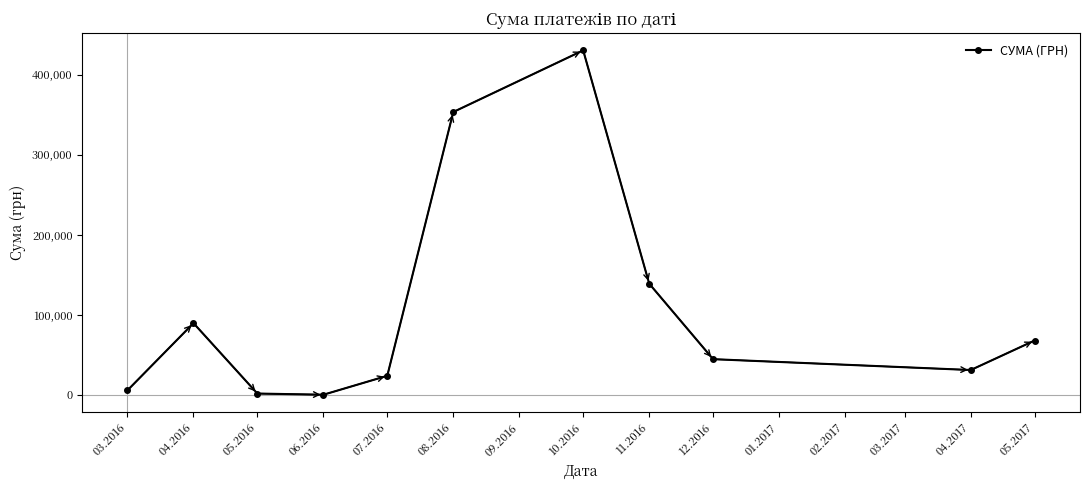

Is it true that the value at 04.2016 is 89576.3?

True